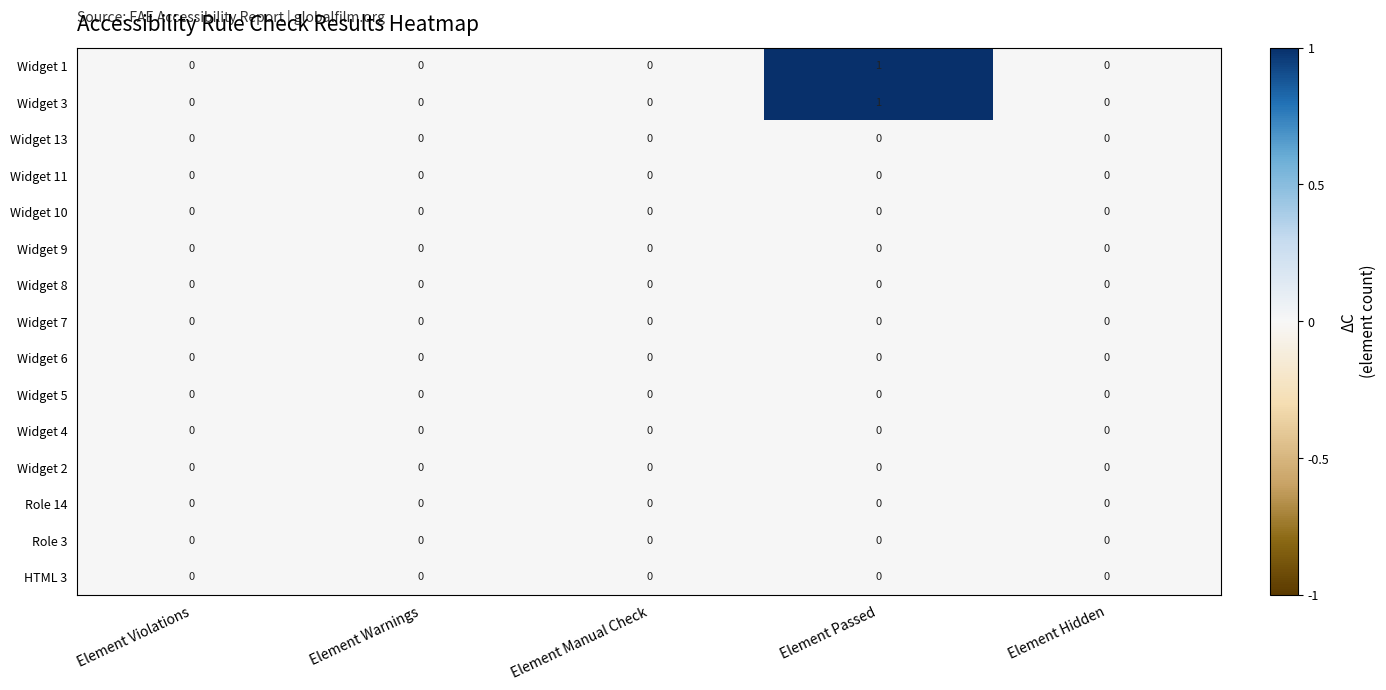

At which category is the sum across all series the highest?

Element Passed